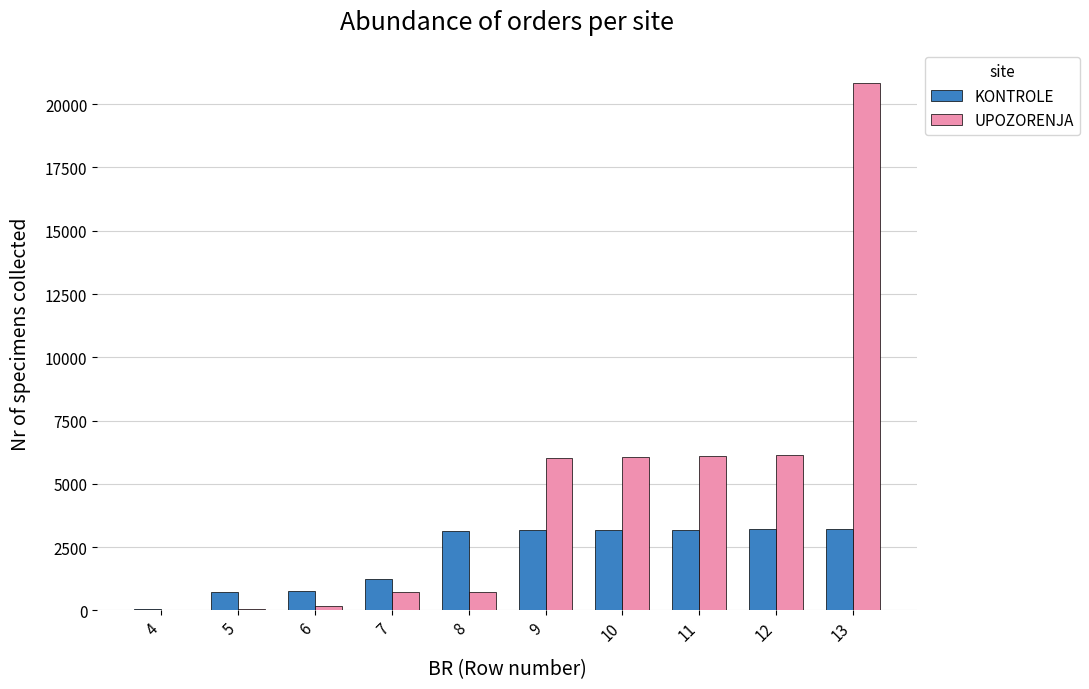

True or false: KONTROLE has a value of 1222 at 7.

True